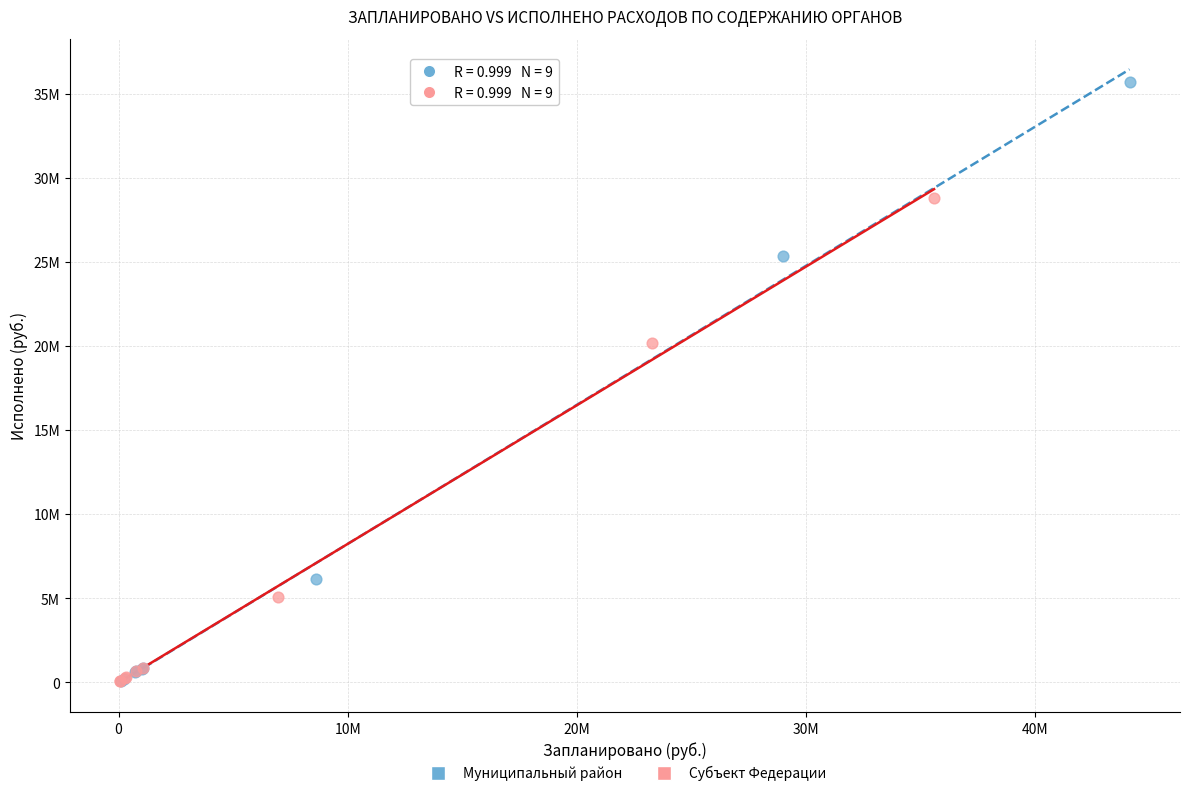

What are all the series names shown in the legend?

Муниципальный район, Субъект Федерации